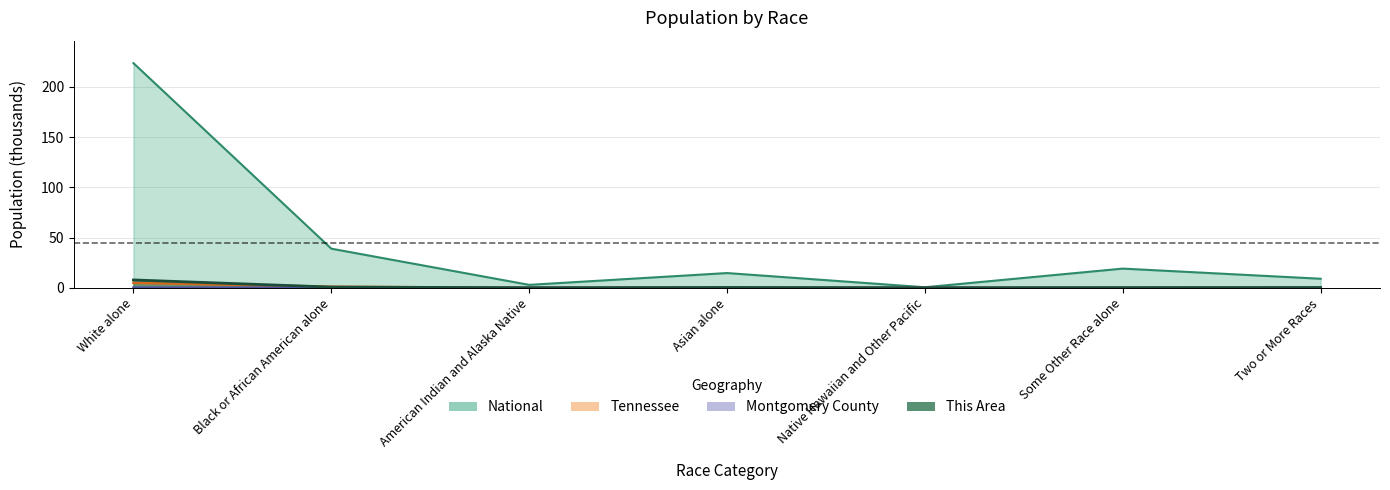

In This Area, how many points are higher than both neighbors (excluding endpoints)?

1